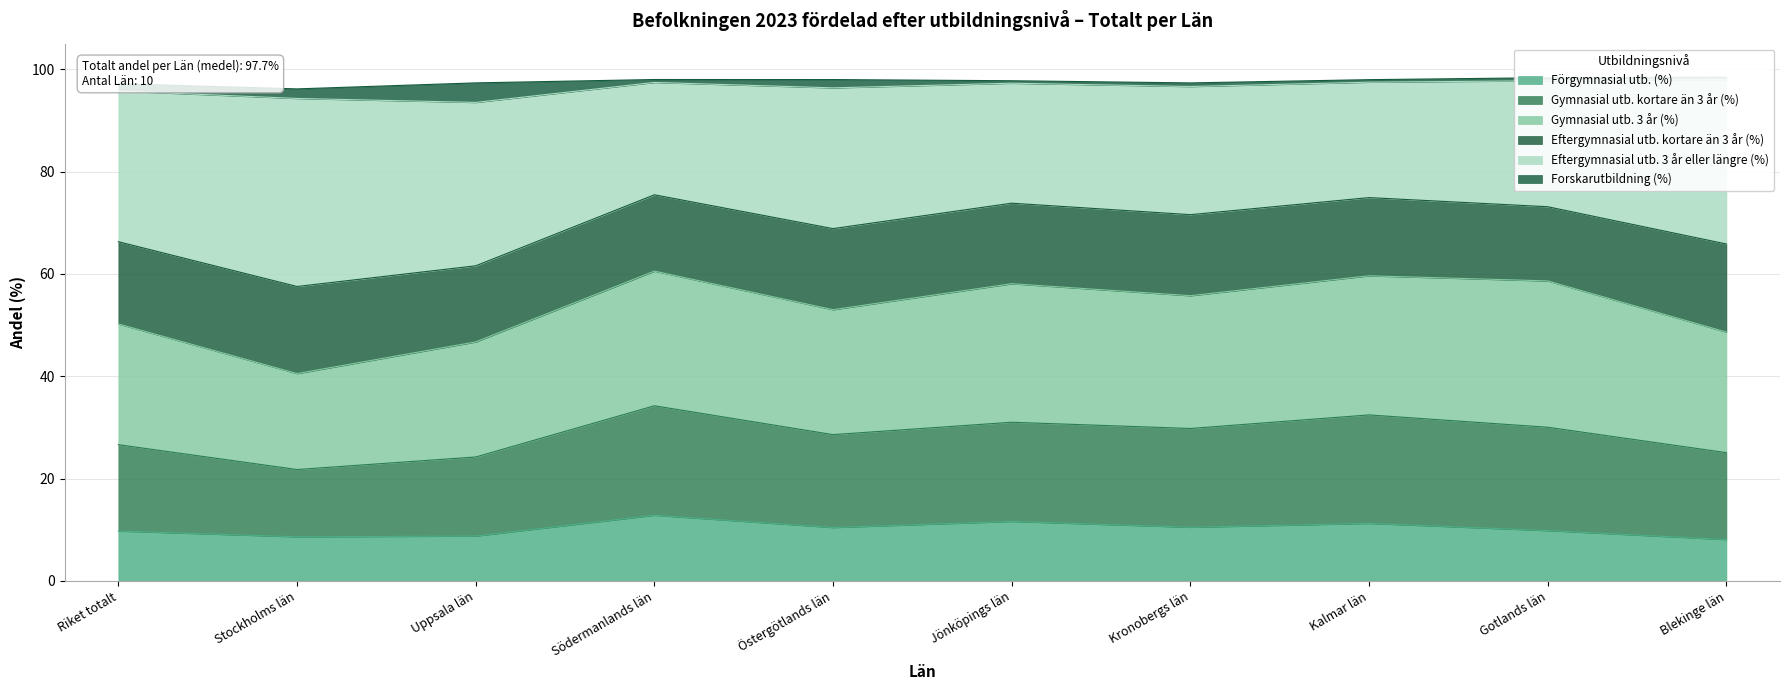

True or false: Förgymnasial utb. (%) has a value of 3.0 at Blekinge län.

False